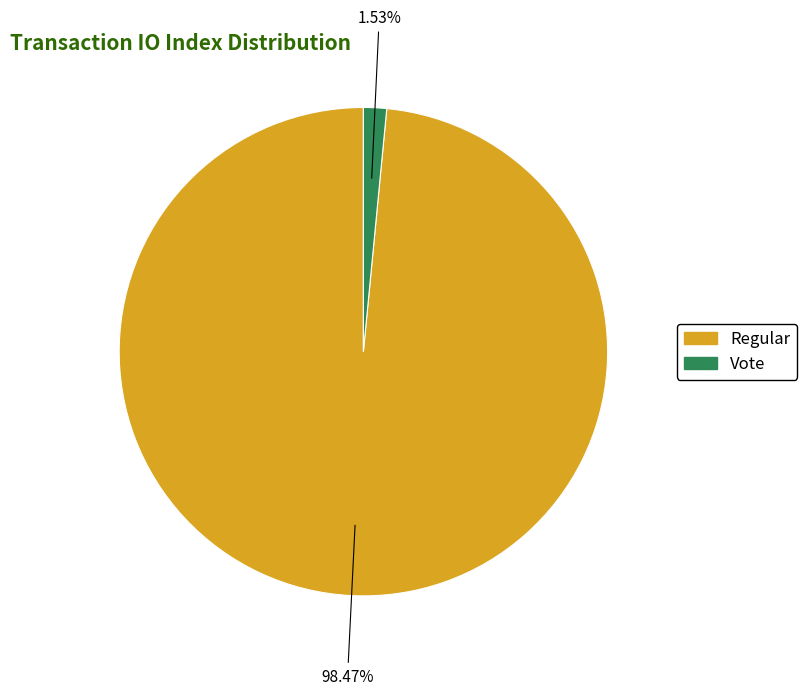

Is there a majority slice in this chart?

Yes